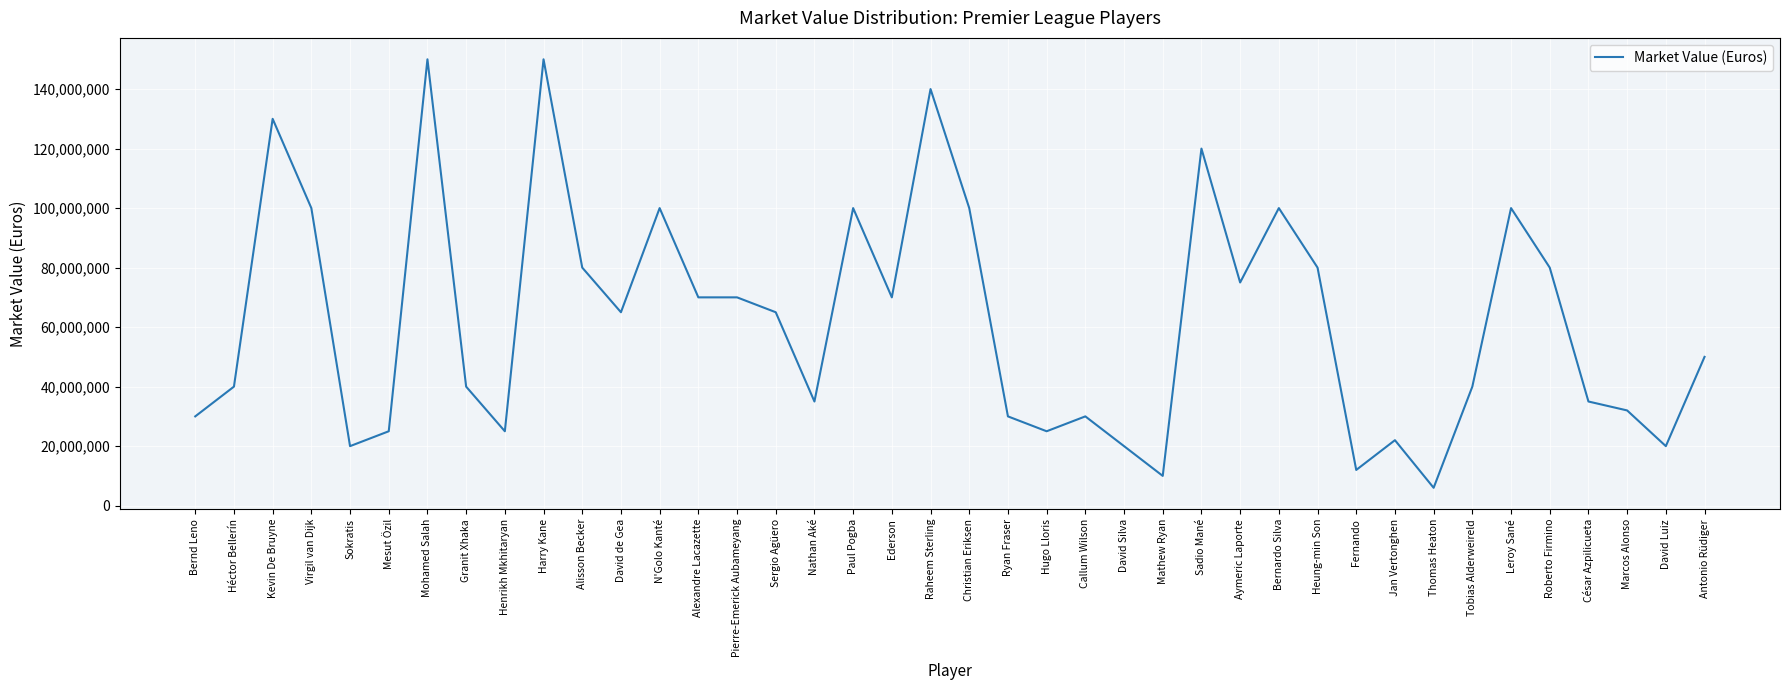

Between Sadio Mané and Thomas Heaton, which is larger?

Sadio Mané